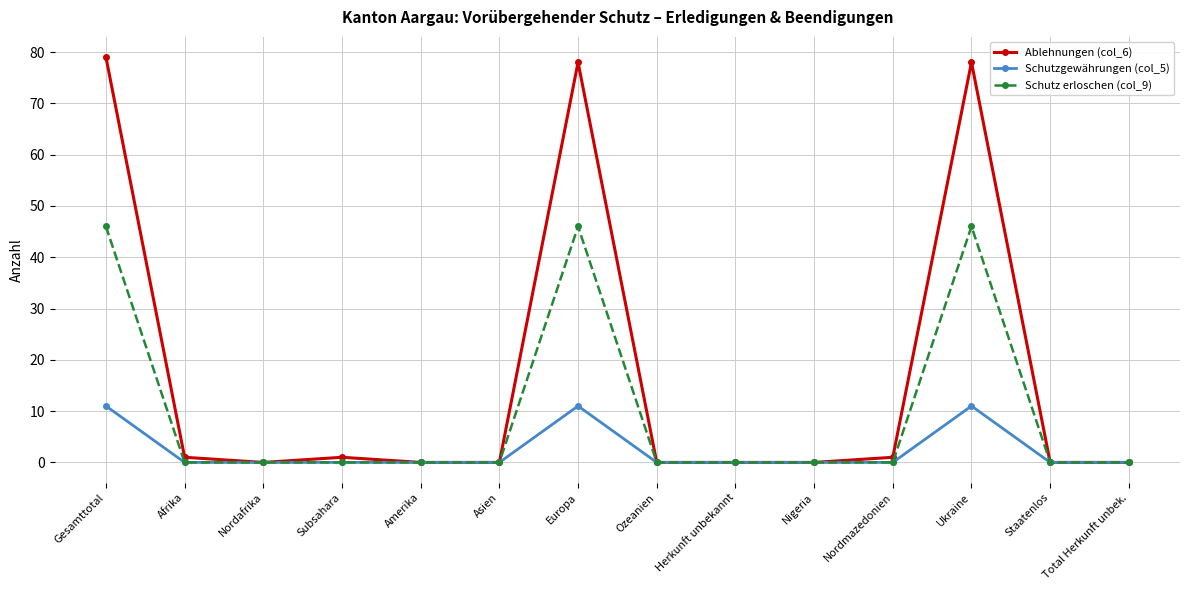

Count the number of data series in this chart.

3